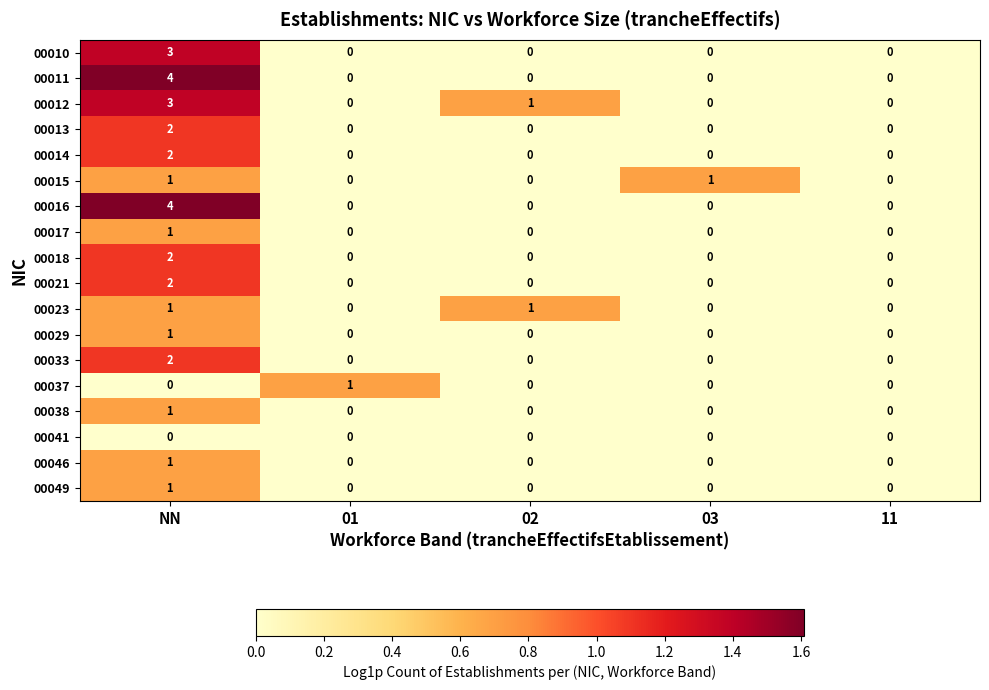

What is the sum of all 00016 values?

4